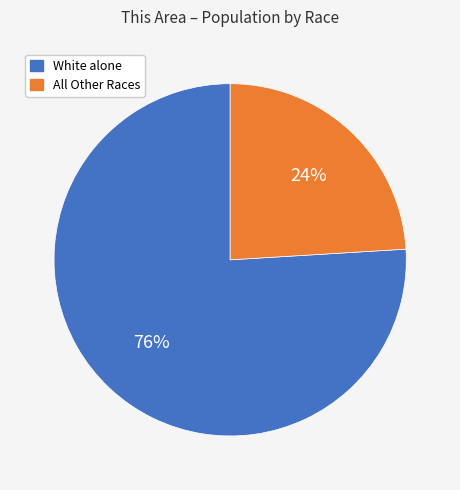

To the nearest percent, what is the average slice percentage?

50%